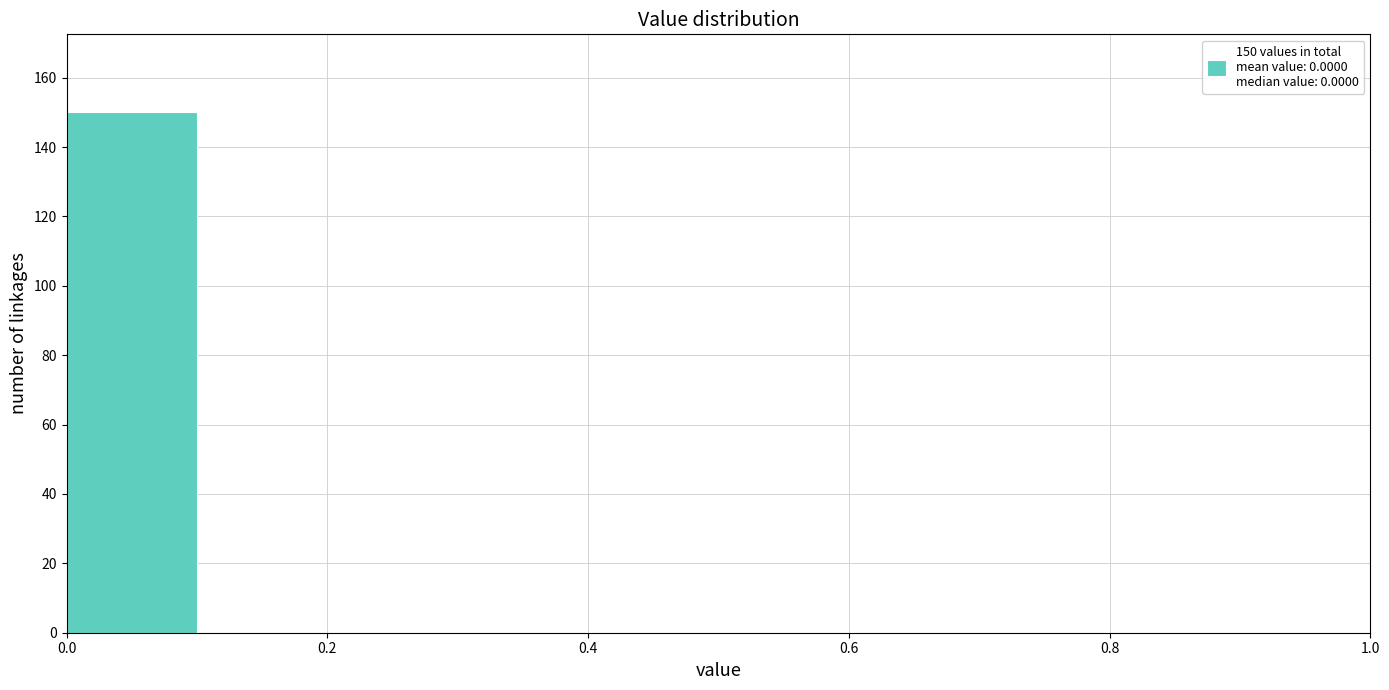

Which range on the x-axis has the tallest bar?

0.00 to 0.10